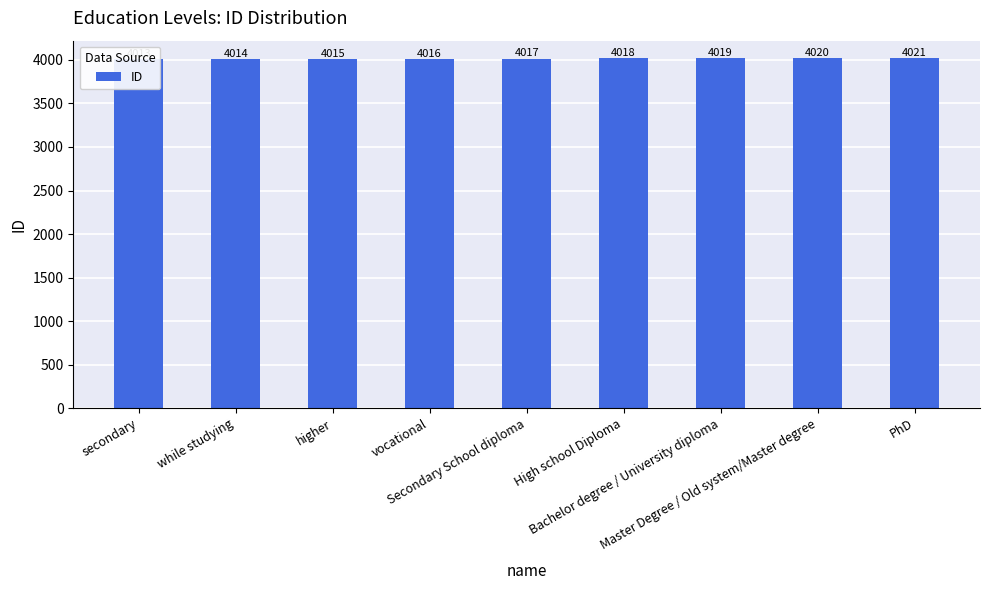

Reading right to left, transcribe all the data shown in this chart.

PhD=4021	Master Degree / Old system/Master degree=4020	Bachelor degree / University diploma=4019	High school Diploma=4018	Secondary School diploma=4017	vocational=4016	higher=4015	while studying=4014	secondary=4013